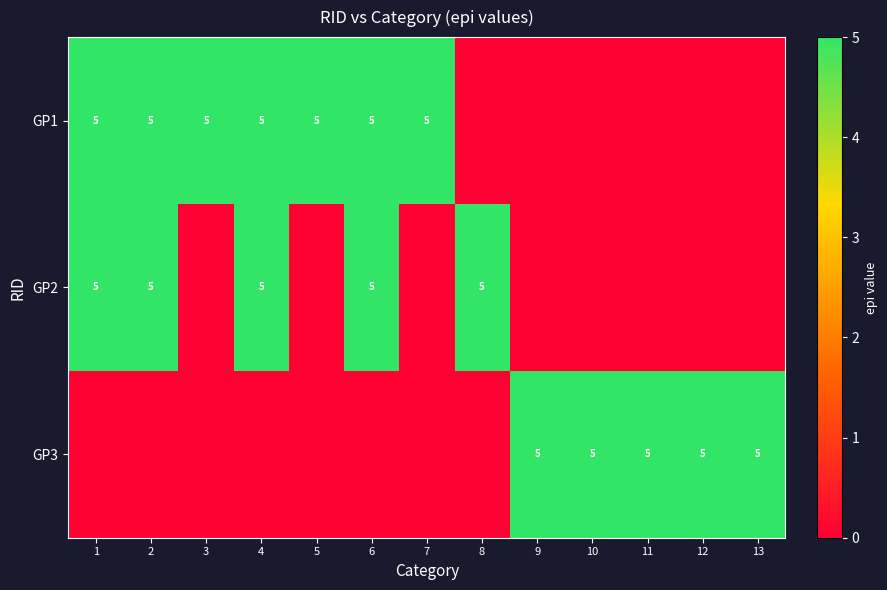

True or false: GP1 has a value of 5 at 3.

True